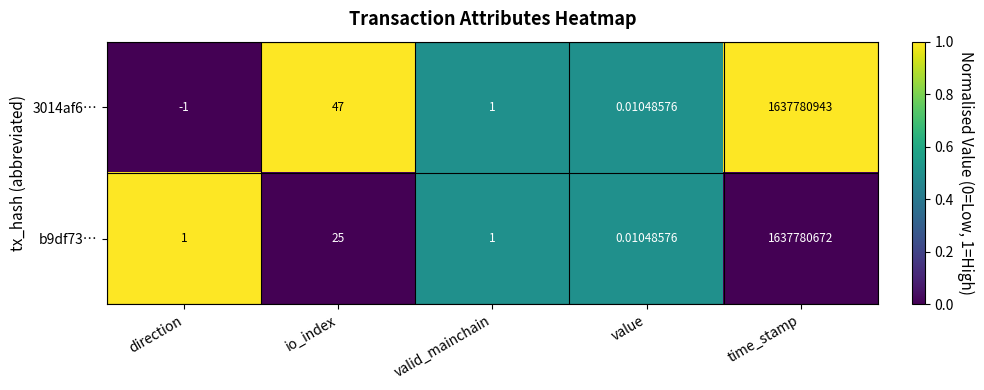

Where does the 3014af6… series first go above 1?

io_index